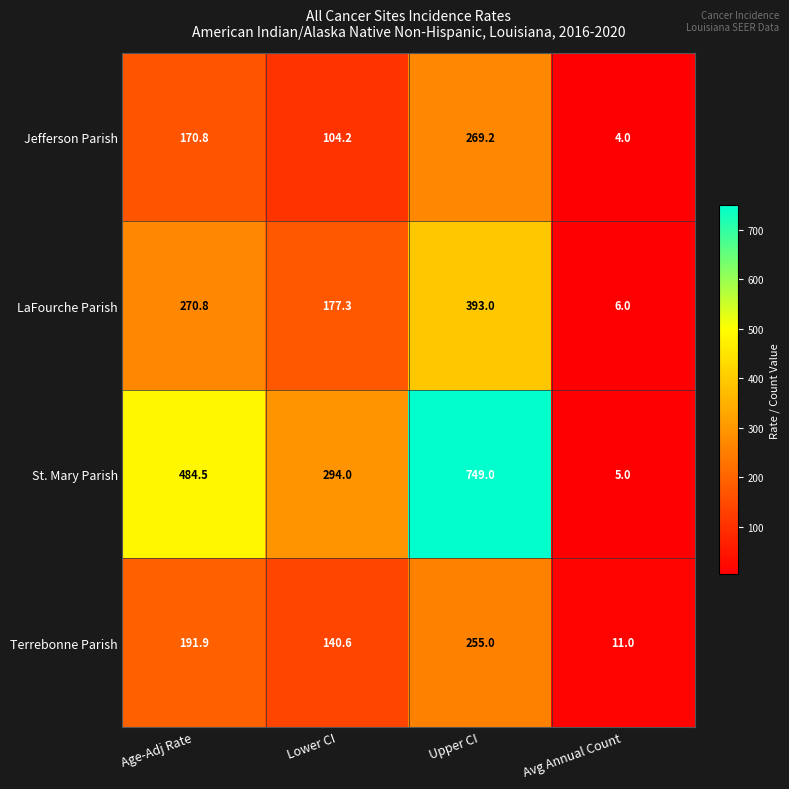

What is the difference between the second highest and second lowest values in the Jefferson Parish series?

66.6